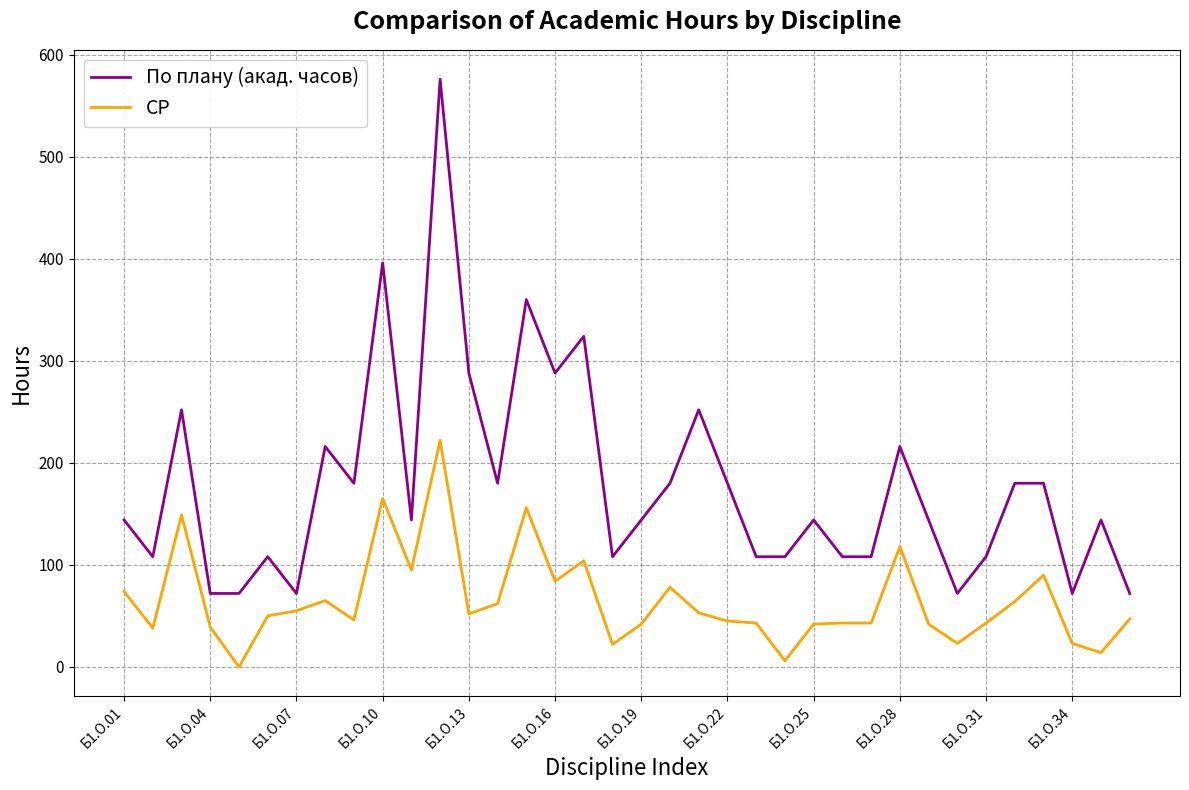

Which series has the widest spread of values?

По плану (акад. часов)